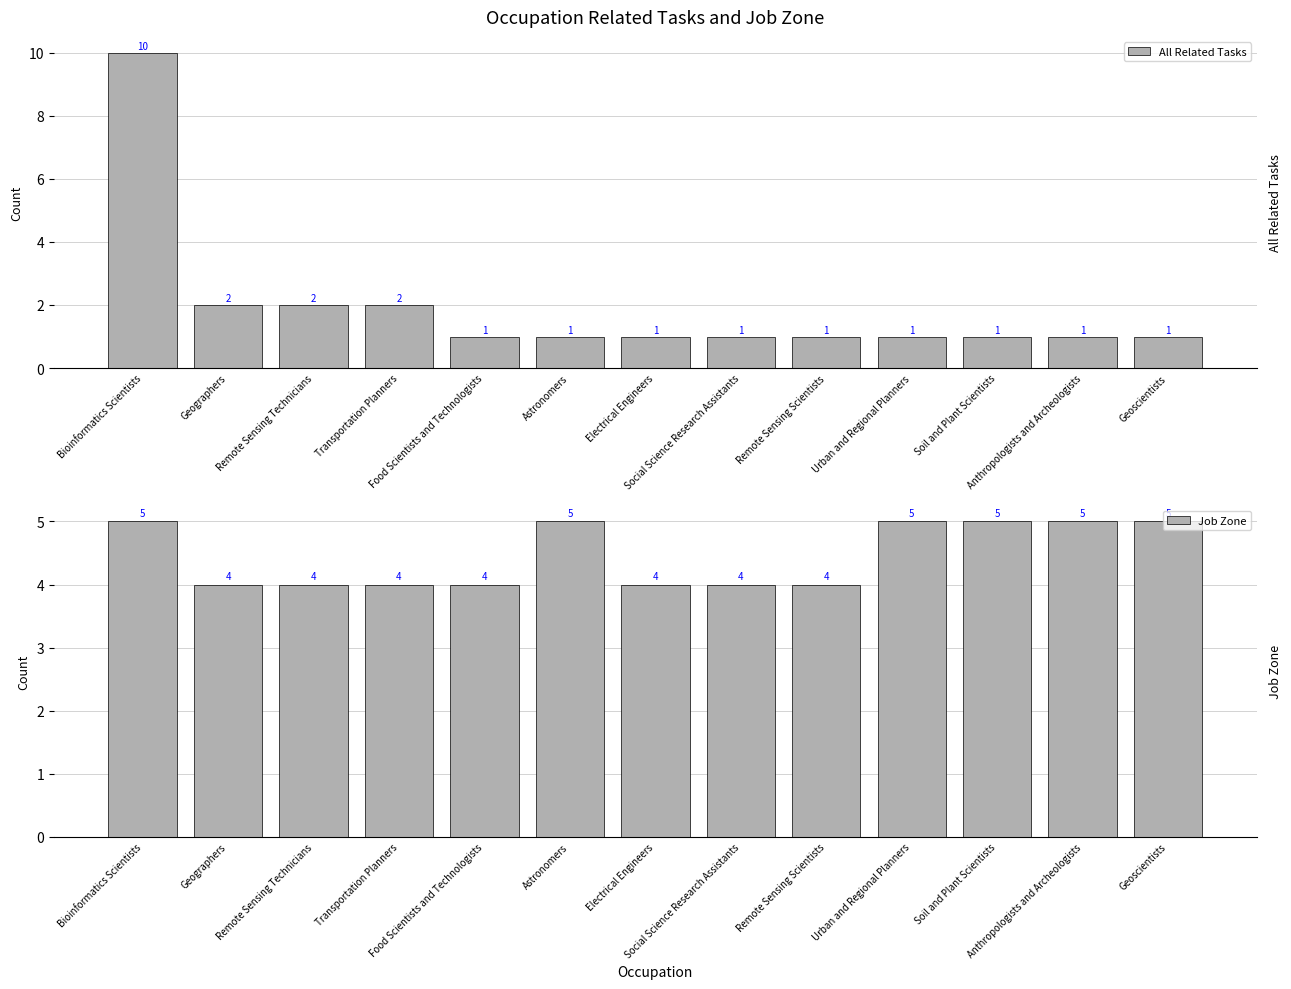

What is the label of the 3rd bar from the left?

Remote Sensing Technicians